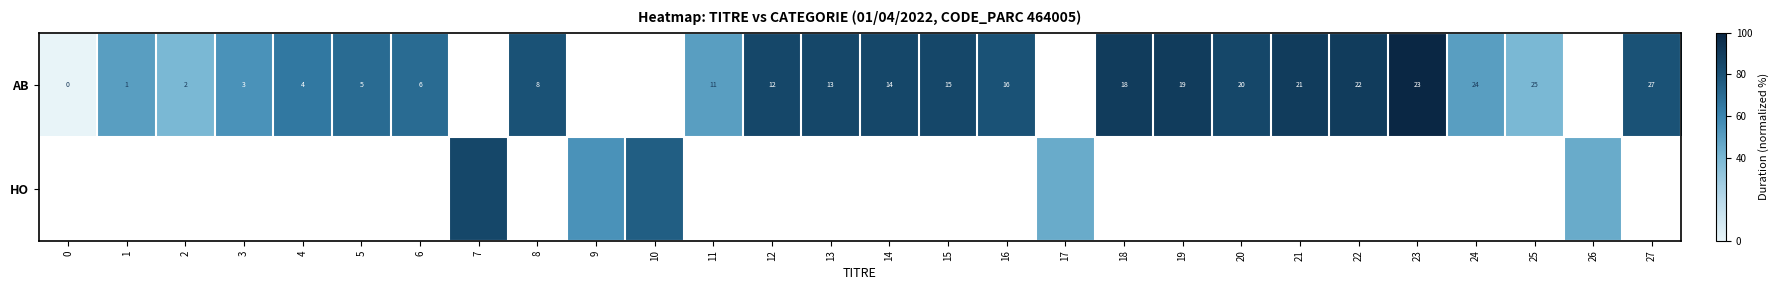

List the series in order of their overall mean, lowest first.

AB, HO